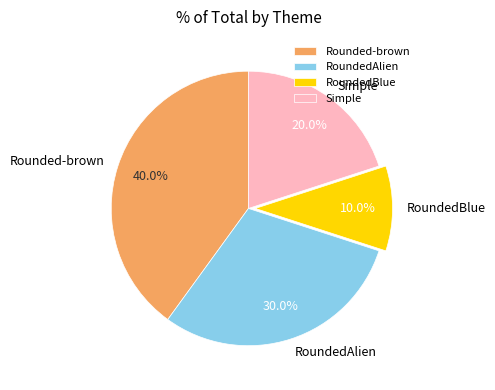

How many segments does this pie chart have?

4